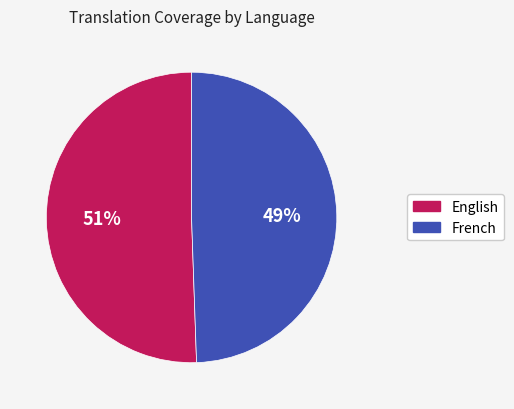

Count the number of slices in the pie.

2